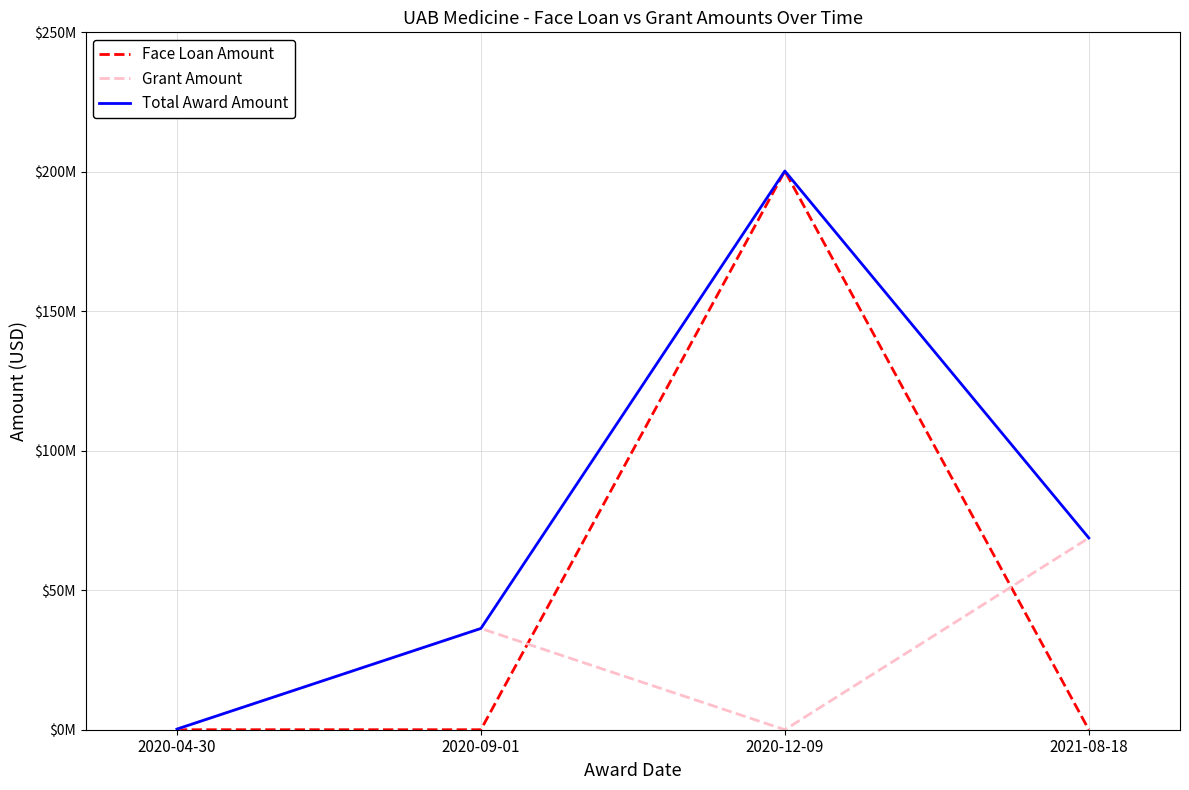

What are all the series names shown in the legend?

Face Loan Amount, Grant Amount, Total Award Amount